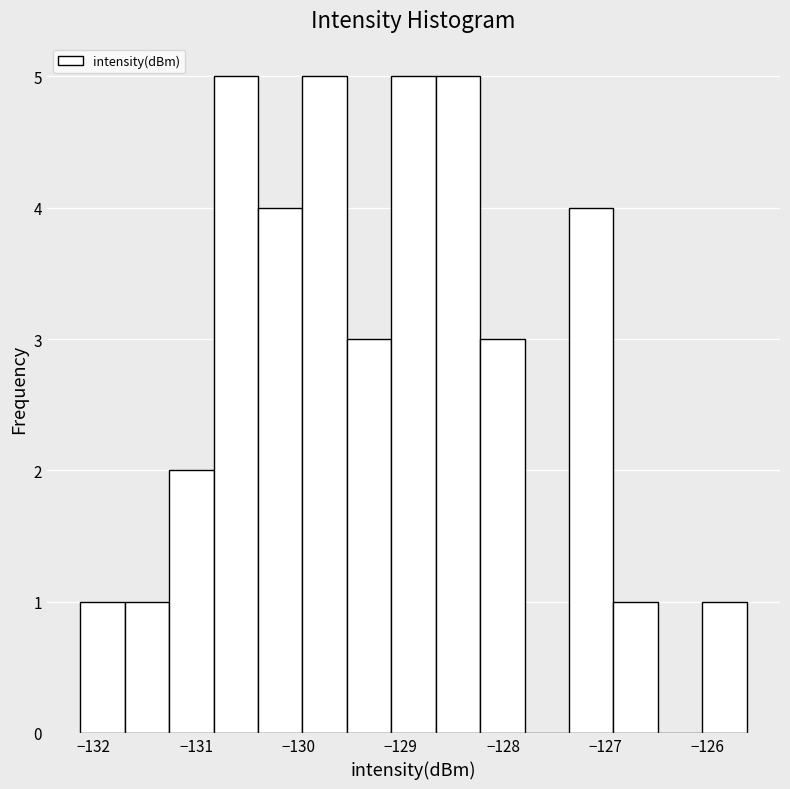

Reading left to right, list every bar in this chart as the range it spans on the x-axis followed by its height. Neither the bar edges nor the heights are printed on the chart, so give them approximately, as read against the axes.

-132.1 to -131.7: 1
-131.7 to -131.3: 1
-131.3 to -130.8: 2
-130.8 to -130.4: 5
-130.4 to -130.0: 4
-130.0 to -129.5: 5
-129.5 to -129.1: 3
-129.1 to -128.7: 5
-128.7 to -128.2: 5
-128.2 to -127.8: 3
-127.8 to -127.4: 0
-127.4 to -126.9: 4
-126.9 to -126.5: 1
-126.5 to -126.1: 0
-126.1 to -125.6: 1